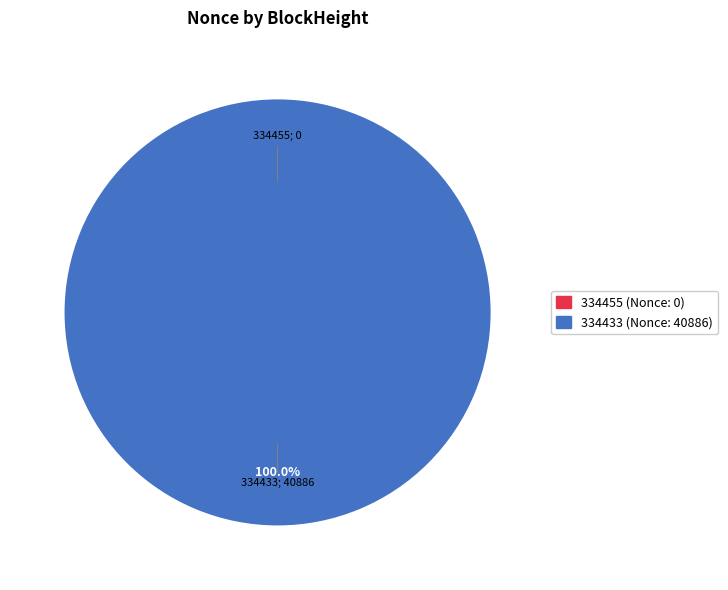

True or false: 334433 accounts for 100% of the total.

True